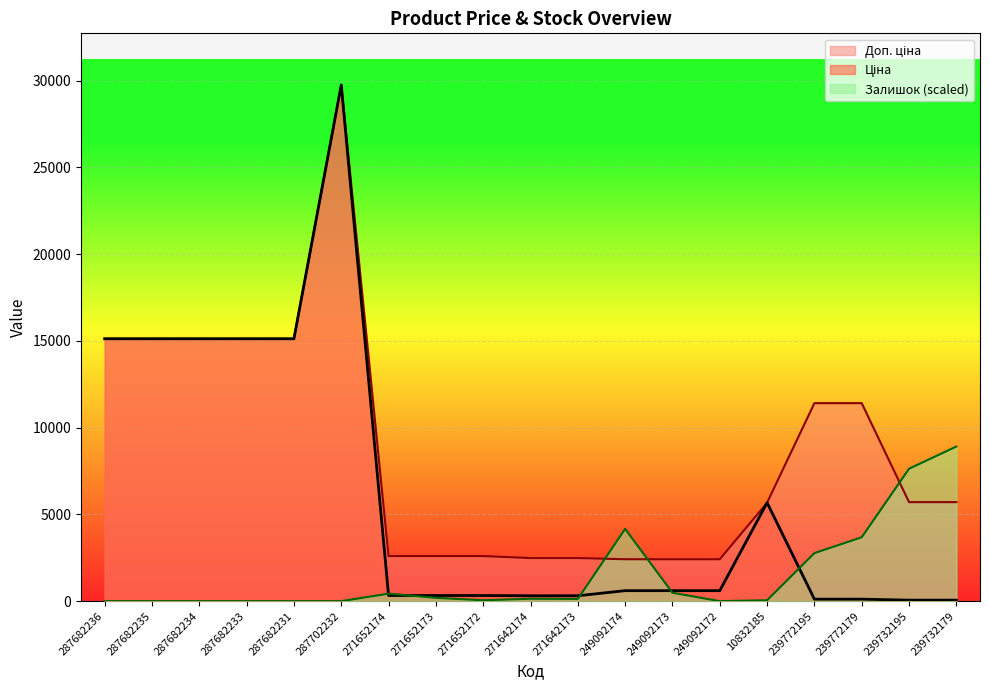

What is the approximate value of Ціна at 271642174?

310.3